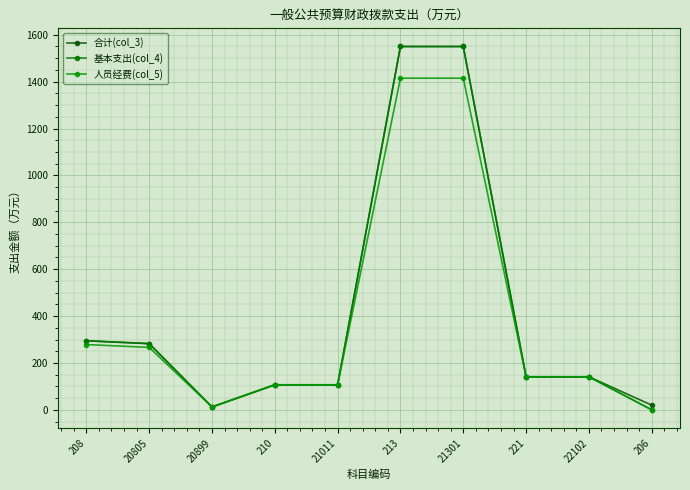

Does the chart display data point markers on the line(s)?

Yes